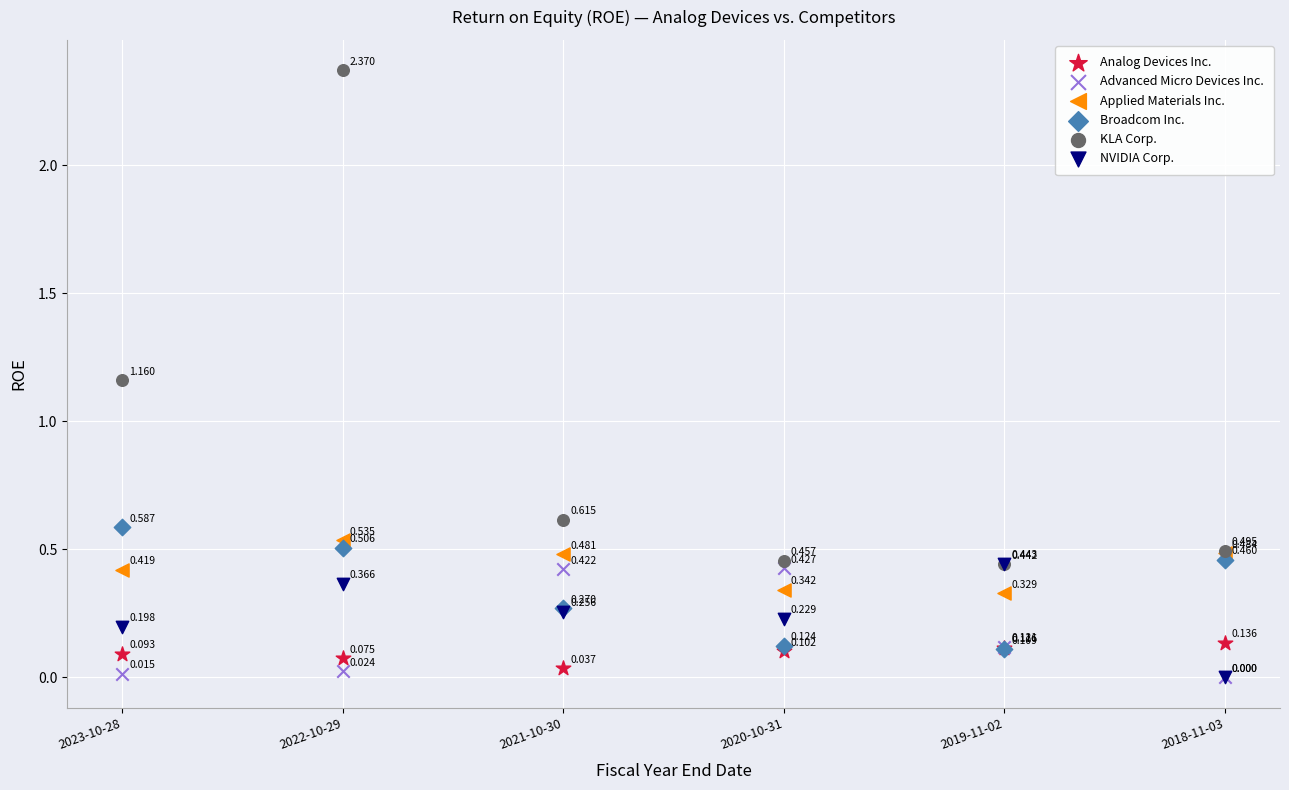

What are all the series names shown in the legend?

Analog Devices Inc., Advanced Micro Devices Inc., Applied Materials Inc., Broadcom Inc., KLA Corp., NVIDIA Corp.